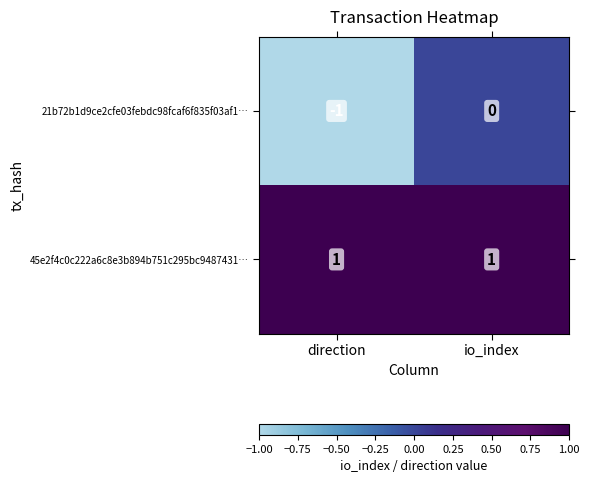

At which label is 21b72b1d9ce2cfe03febdc98fcaf6f835f03af1… closest to 0?

io_index